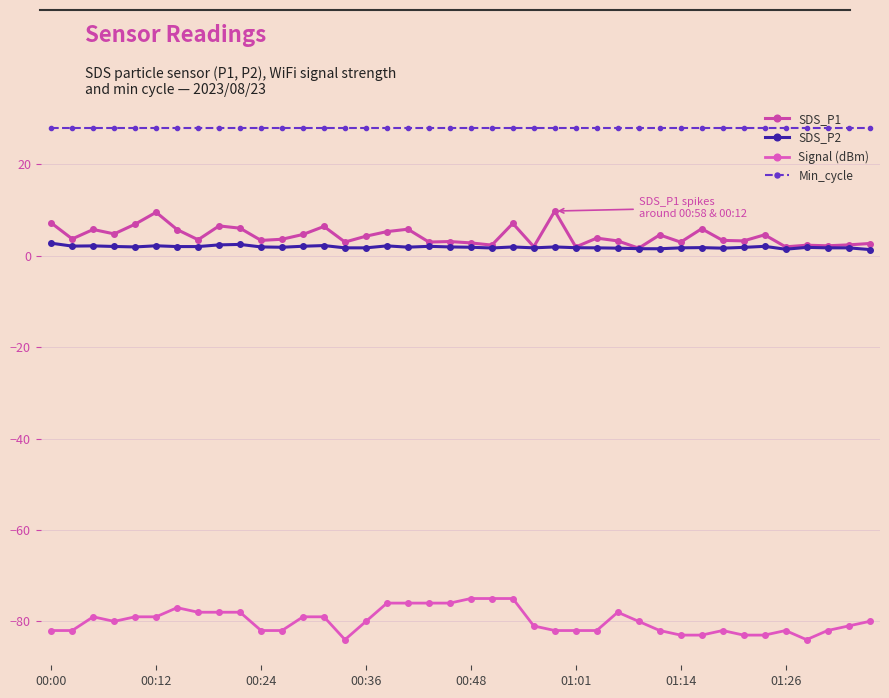

Does the chart have visible grid lines?

Yes